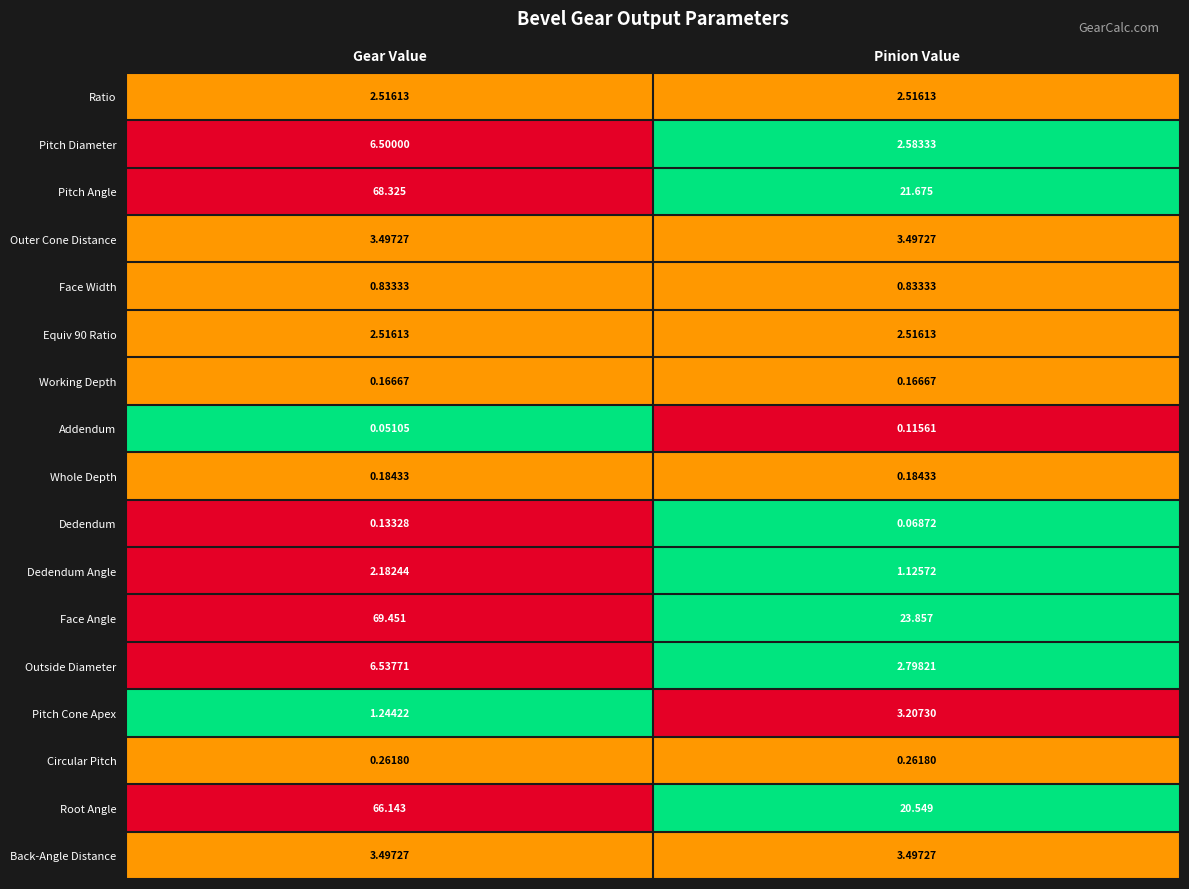

At which category is the sum across all series the highest?

Gear Value